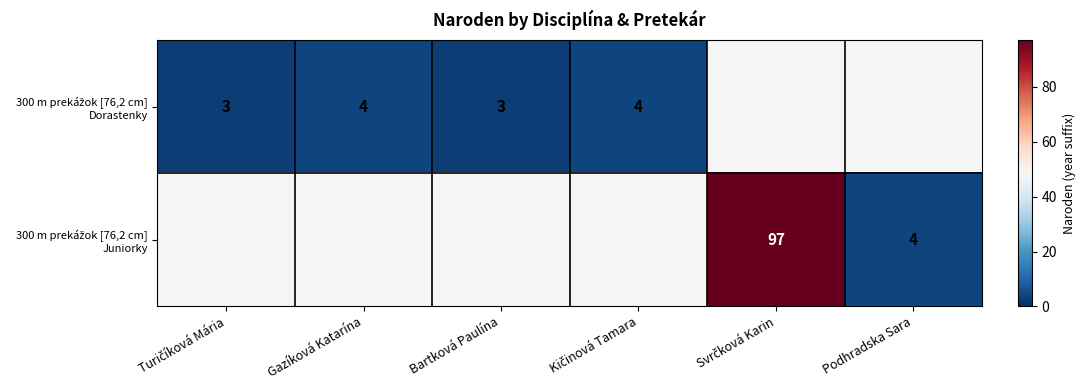

At which category does the chart reach its minimum across all series?

Turičíková Mária